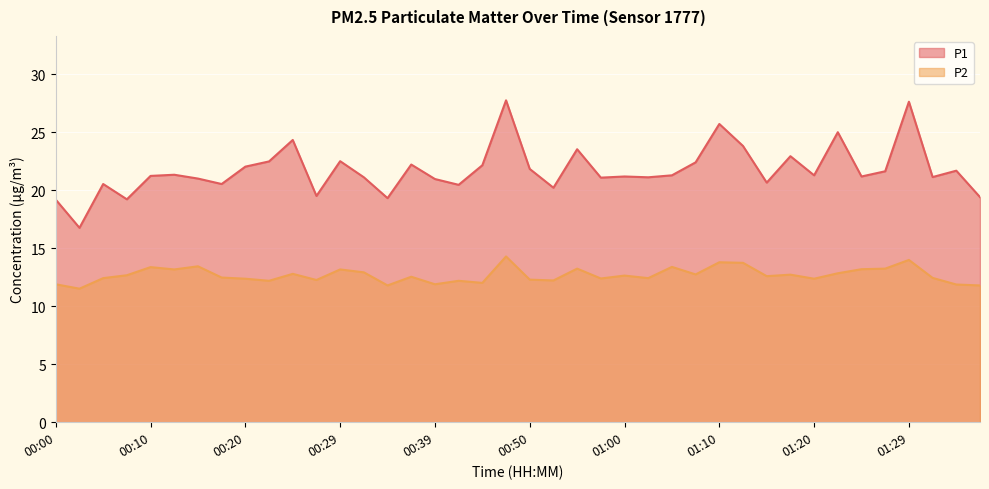

Is it true that P1 equals 19.2 at 00:00?

True